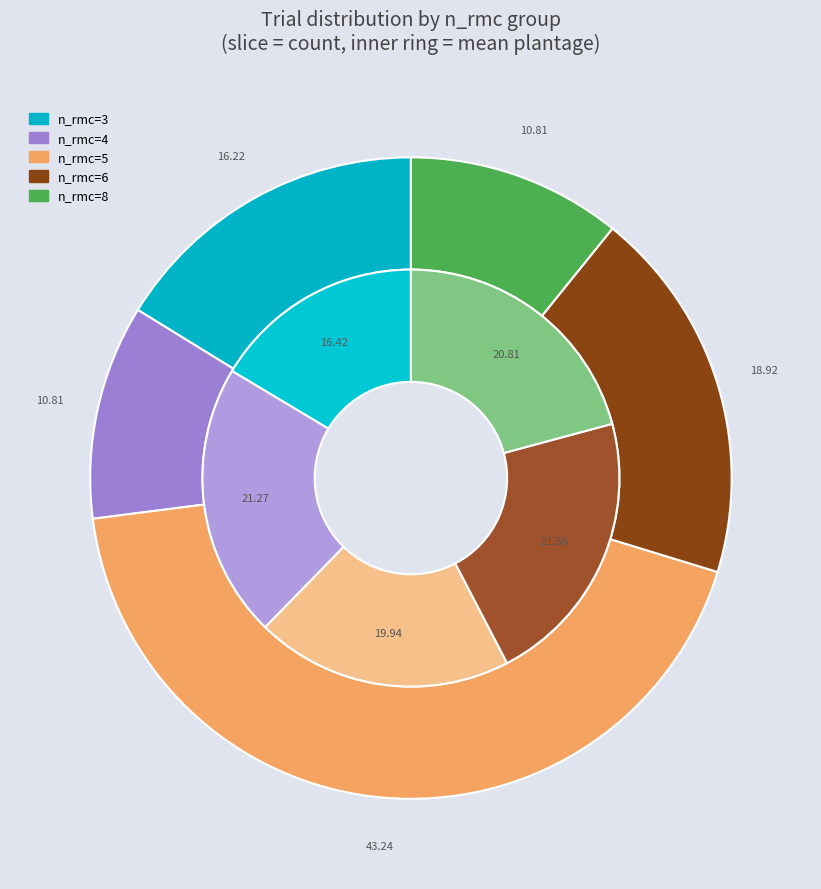

What is the change in value from n_rmc=4 to n_rmc=6?

+3